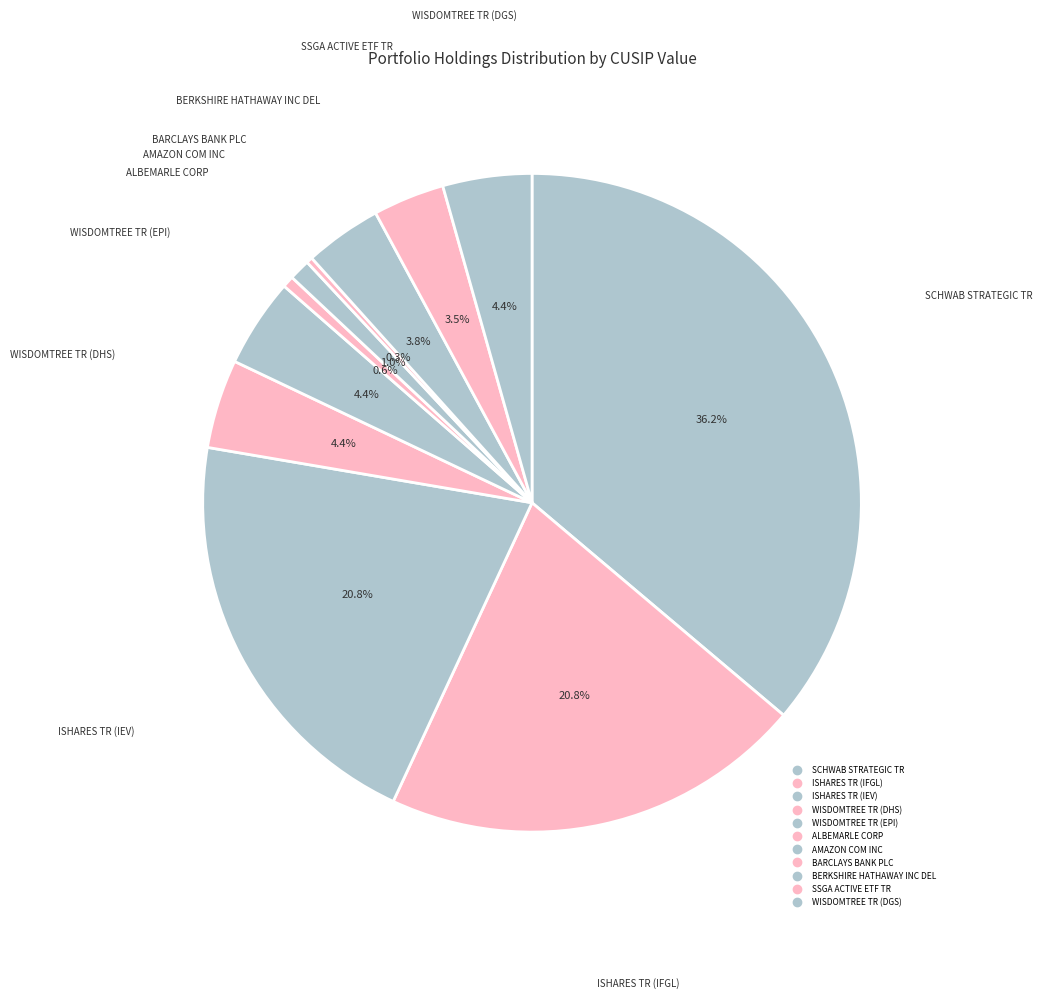

How many segments does this pie chart have?

11